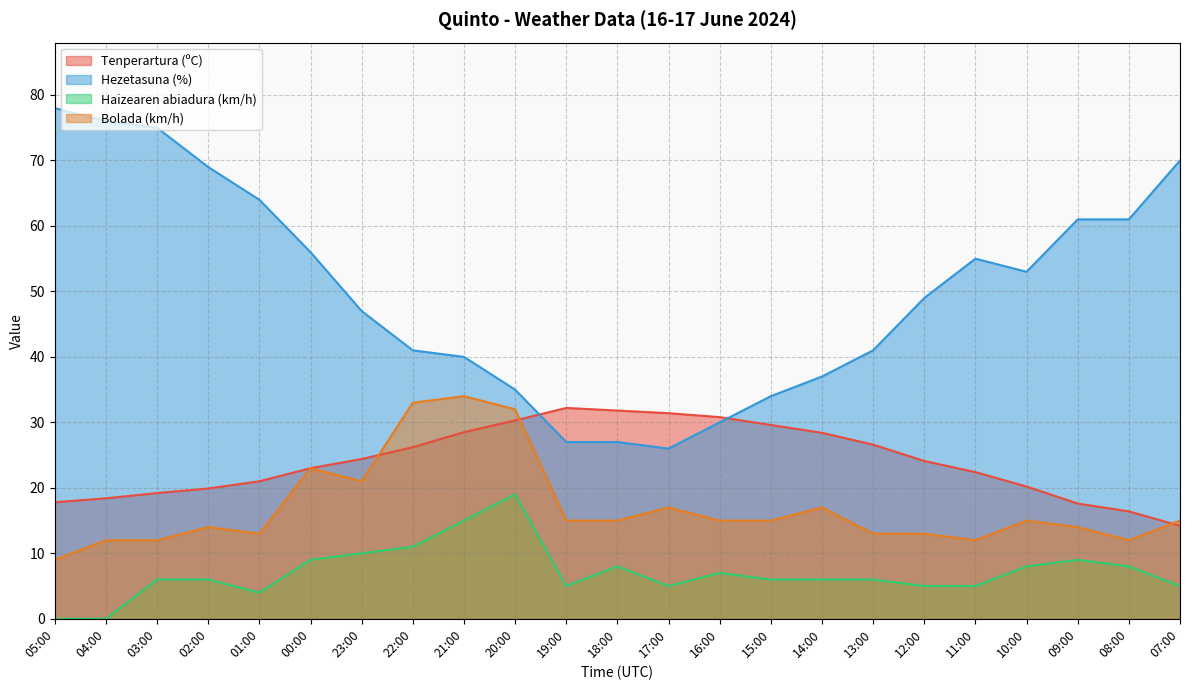

True or false: Bolada (km/h) has more than 1 interior local peaks.

True